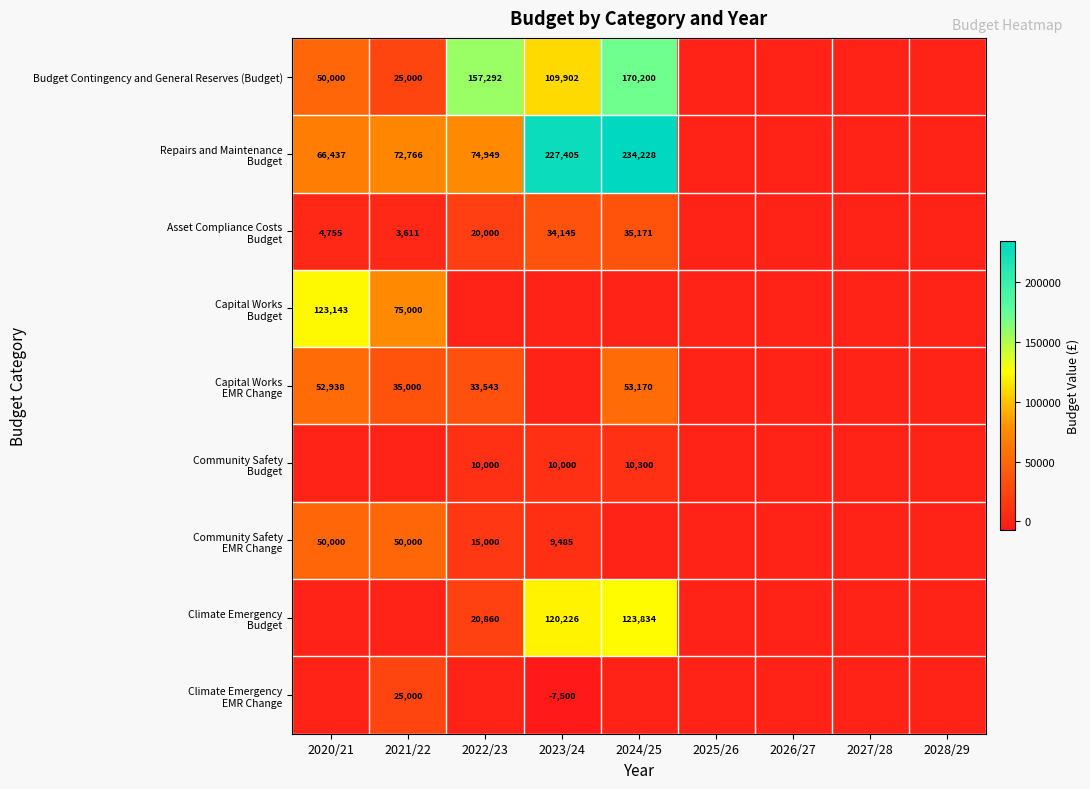

The value of Budget Contingency and General Reserves (Budget) at 2024/25 is 170200.0. True or false?

True